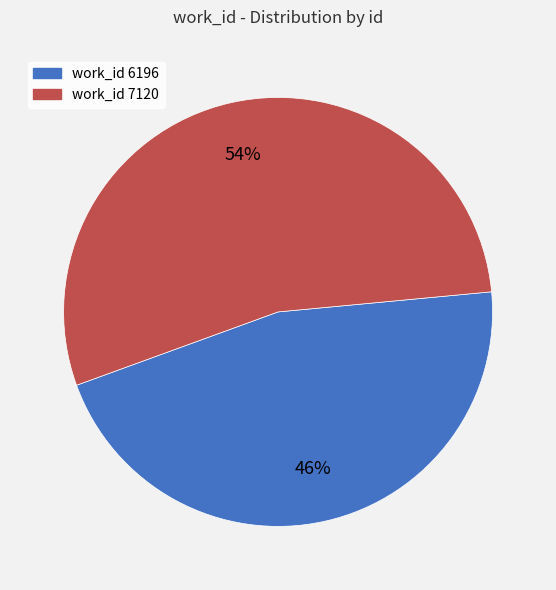

Does any single category account for the majority?

Yes